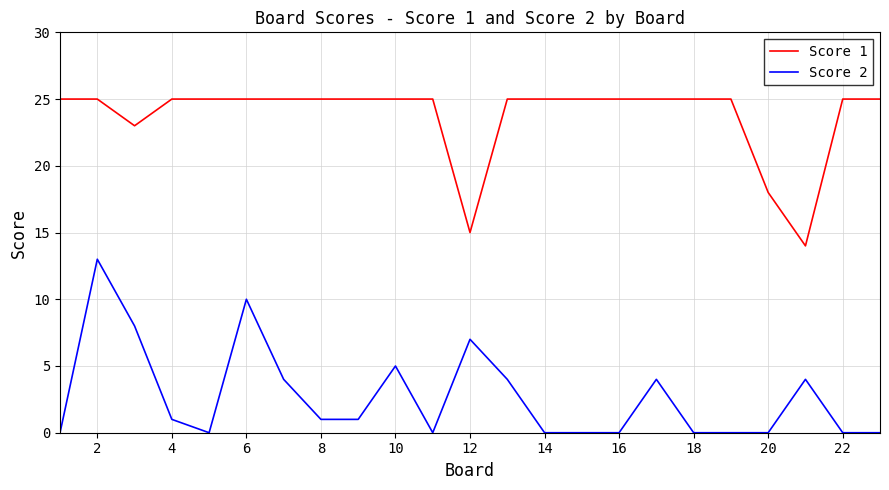

Which series has the largest total across all categories?

Score 1